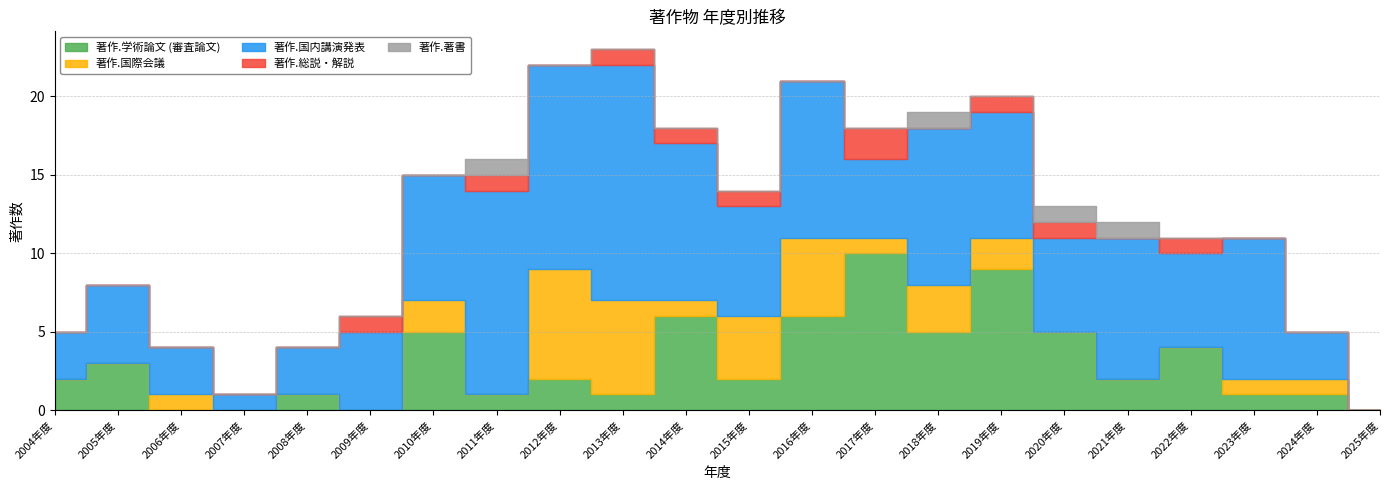

Is it true that 著作.総説・解説 equals 0 at 2020年度?

False